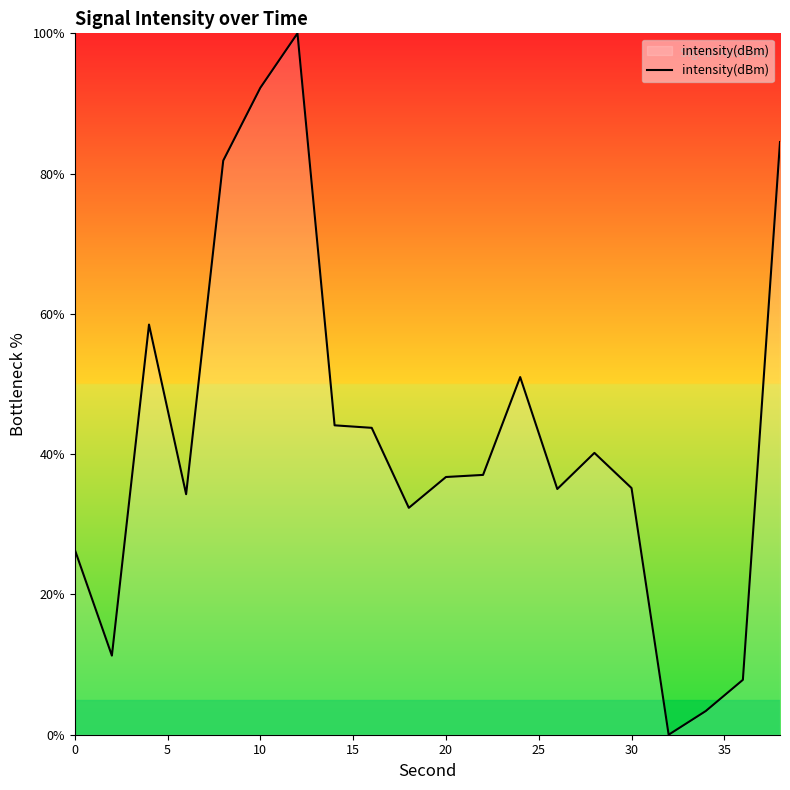

What is the difference between the maximum and minimum values?

100.0